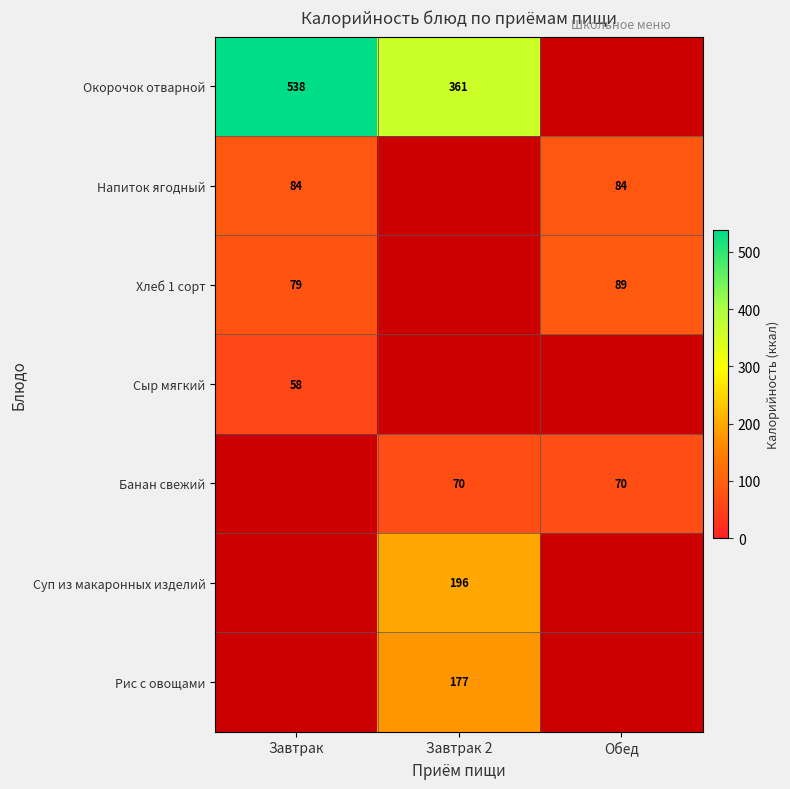

True or false: Хлеб 1 сорт has a value of 40 at Обед.

False